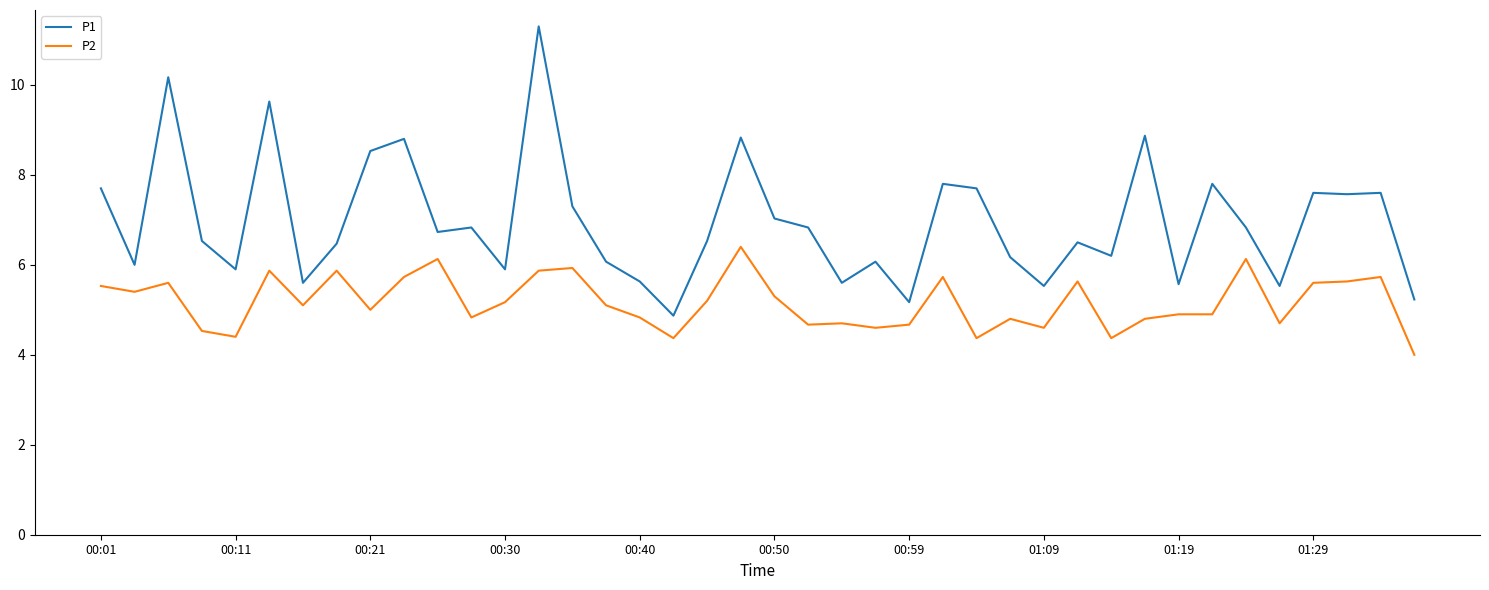

What is the smallest value displayed?

4.0